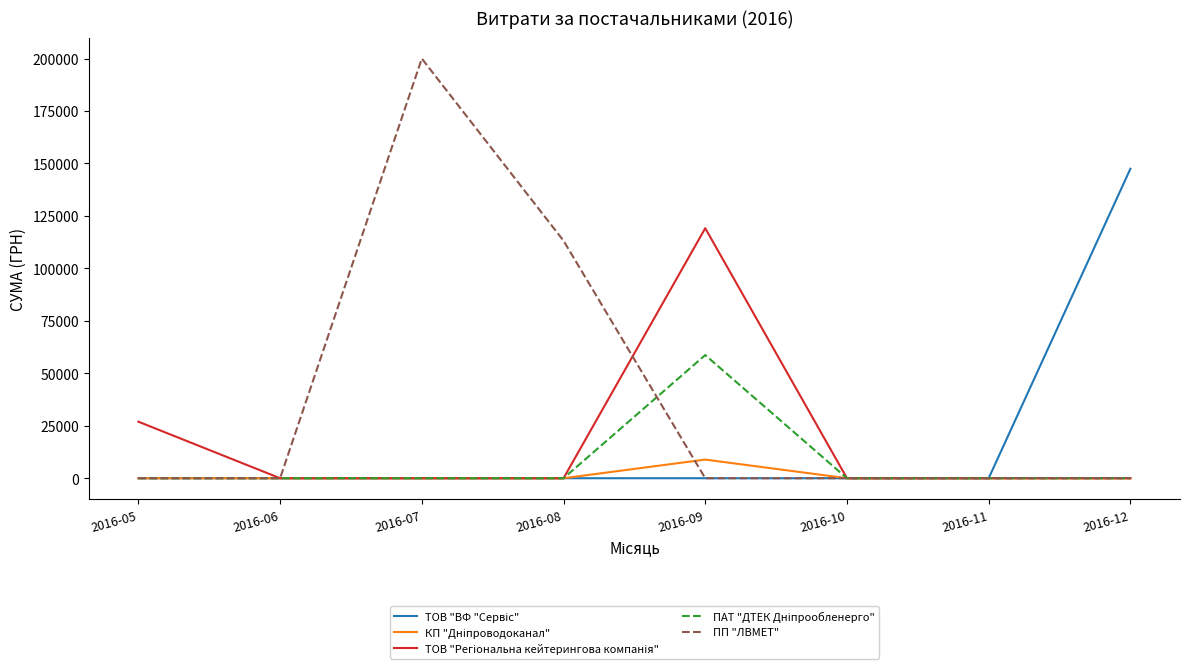

What is the sum of all ПП "ЛВМЕТ" values?

313173.0